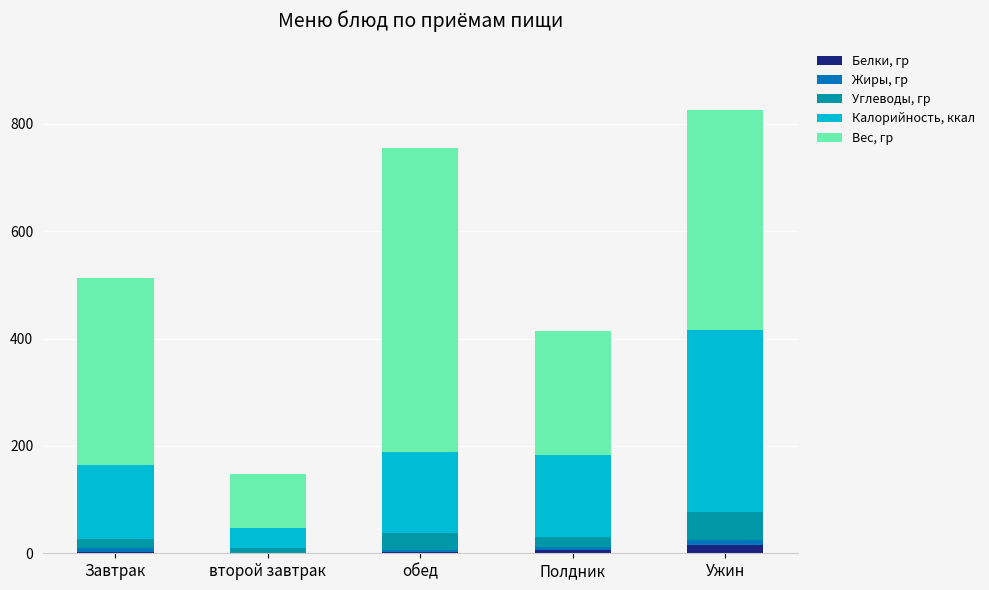

What is the label of the 4th bar from the right?

второй завтрак